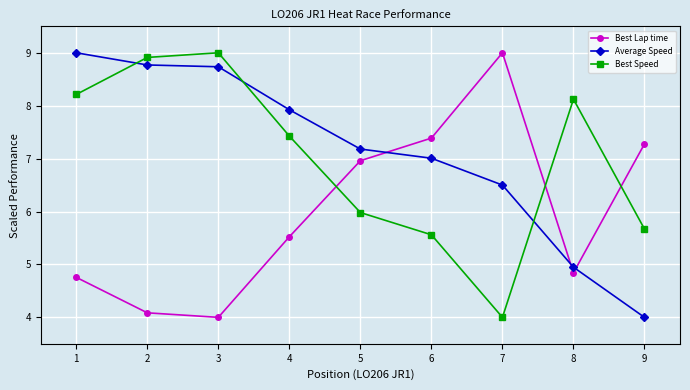

How many interior local peaks does the Best Lap time series have?

1